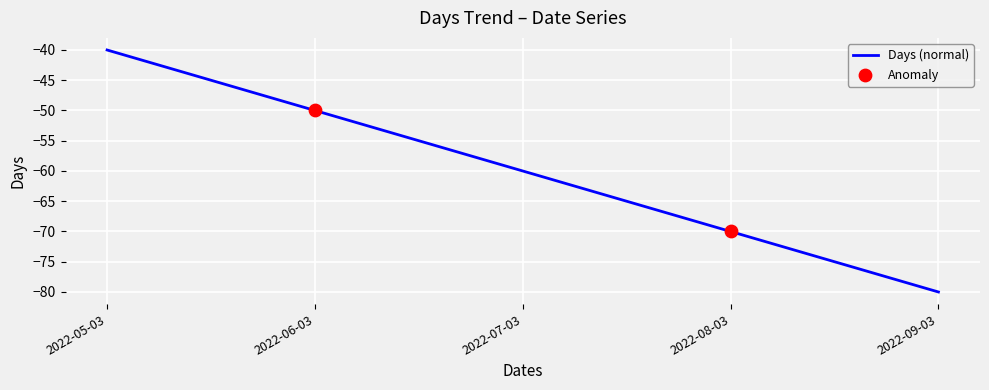

What is the change in value from 2022-06-03 to 2022-07-03?

-10